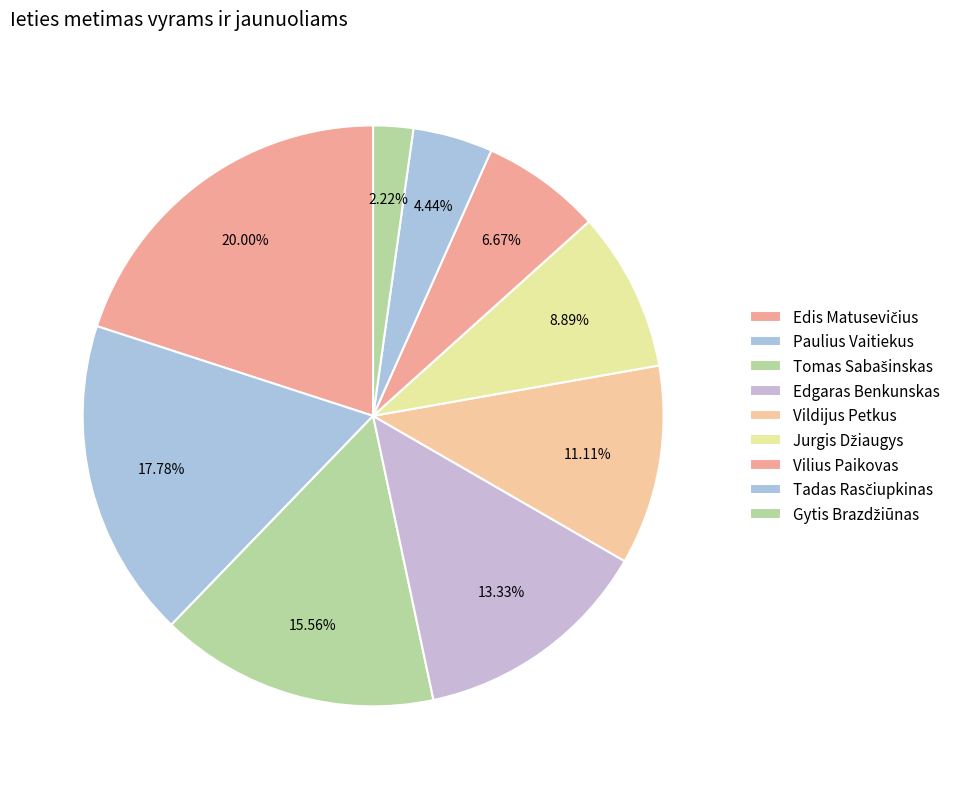

What is the change in value from Edgaras Benkunskas to Vilius Paikovas?

-3